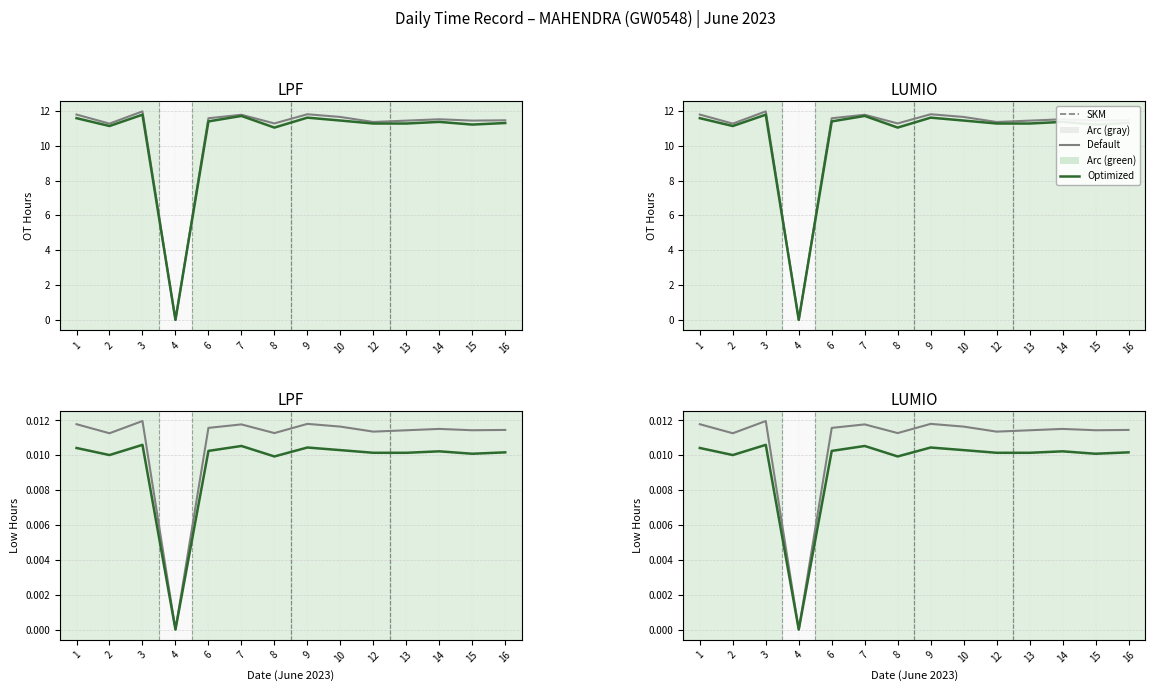

Between 13 and 15, which is larger?

15